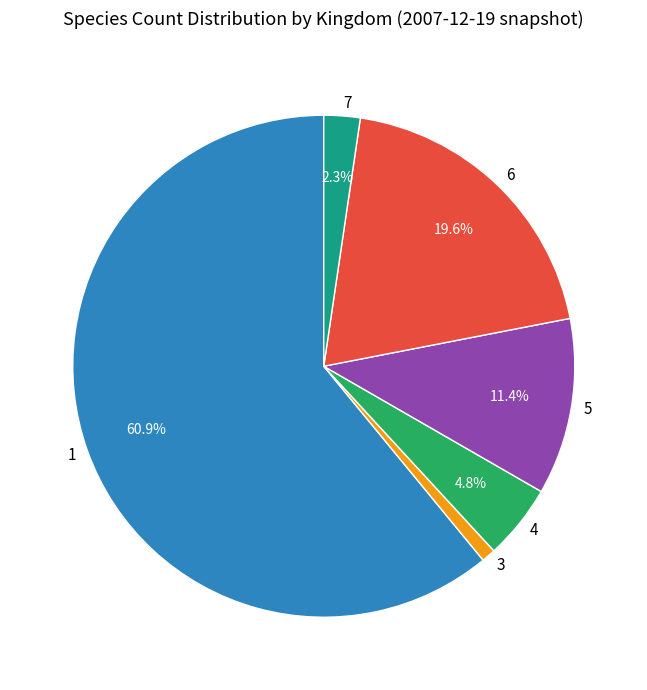

Is the sum of 1 and 4 greater than half?

Yes